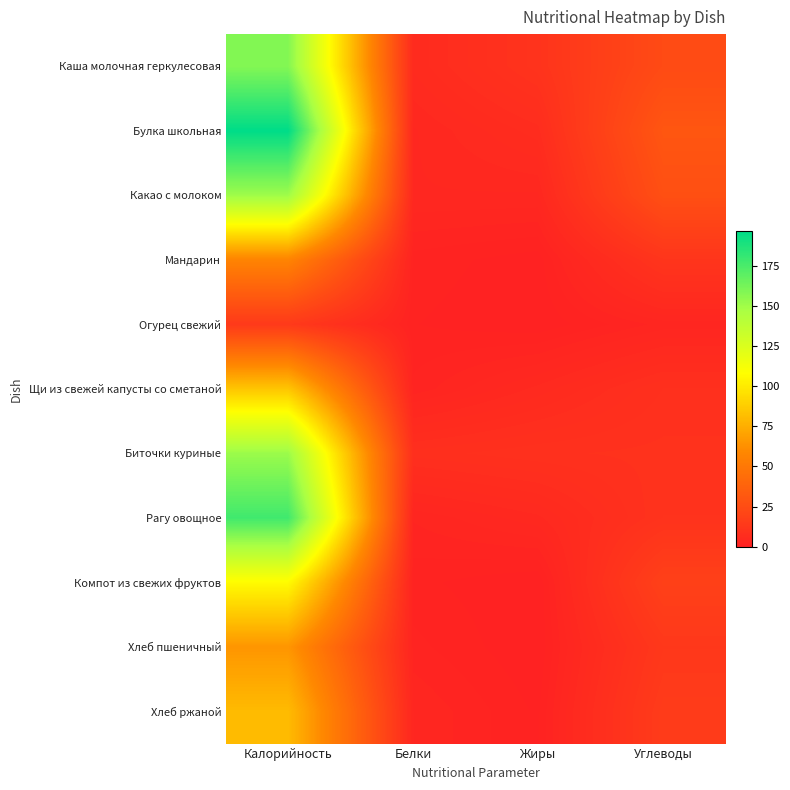

Reading right to left, list all the values displayed in this chart.

Каша молочная геркулесовая: Углеводы=24.0	Жиры=10.5	Белки=5.5	Калорийность=158.7
Булка школьная: Углеводы=30.4	Жиры=6.6	Белки=3.7	Калорийность=197.0
Какао с молоком: Углеводы=26.7	Жиры=3.7	Белки=3.8	Калорийность=151.0
Мандарин: Углеводы=11.3	Жиры=0.3	Белки=1.2	Калорийность=57.0
Огурец свежий: Углеводы=2.6	Жиры=0.1	Белки=0.8	Калорийность=14.0
Щи из свежей капусты со сметаной: Углеводы=8.5	Жиры=4.9	Белки=1.8	Калорийность=84.8
Биточки куриные: Углеводы=9.5	Жиры=9.1	Белки=8.0	Калорийность=151.8
Рагу овощное: Углеводы=10.0	Жиры=4.4	Белки=2.4	Калорийность=178.0
Компот из свежих фруктов: Углеводы=18.0	Жиры=0.0	Белки=1.0	Калорийность=107.0
Хлеб пшеничный: Углеводы=13.0	Жиры=0.0	Белки=1.8	Калорийность=65.0
Хлеб ржаной: Углеводы=15.1	Жиры=0.6	Белки=3.1	Калорийность=80.4